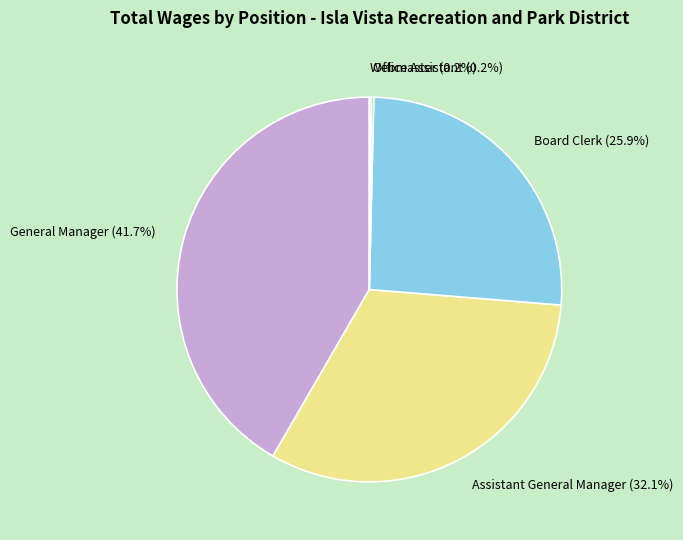

Does any single category account for the majority?

No